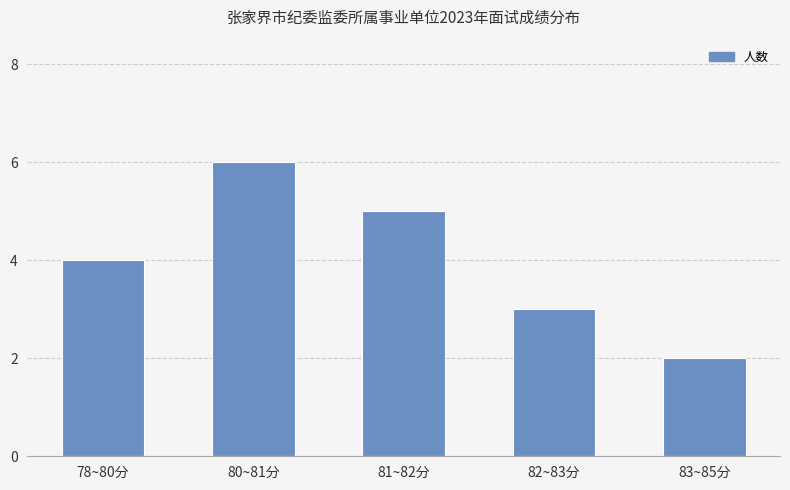

Is it true that the value at 81~82分 is 7?

False